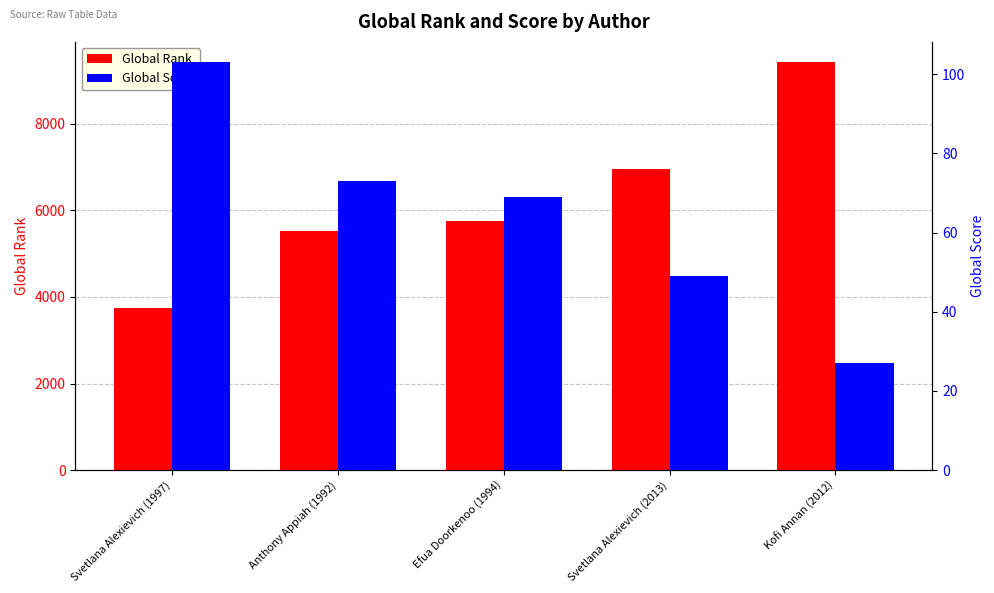

Reading left to right, list all the values displayed in this chart.

Global Rank: 3752	5521	5751	6951	9414
Global Score: 103	73	69	49	27